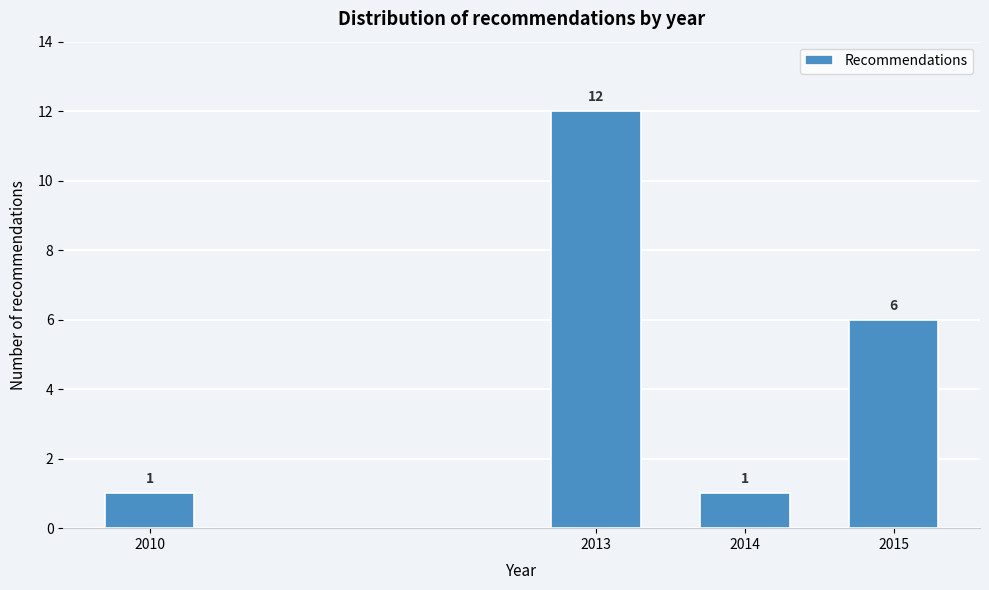

Reading right to left, extract all data points from this chart.

2015=6	2014=1	2013=12	2010=1